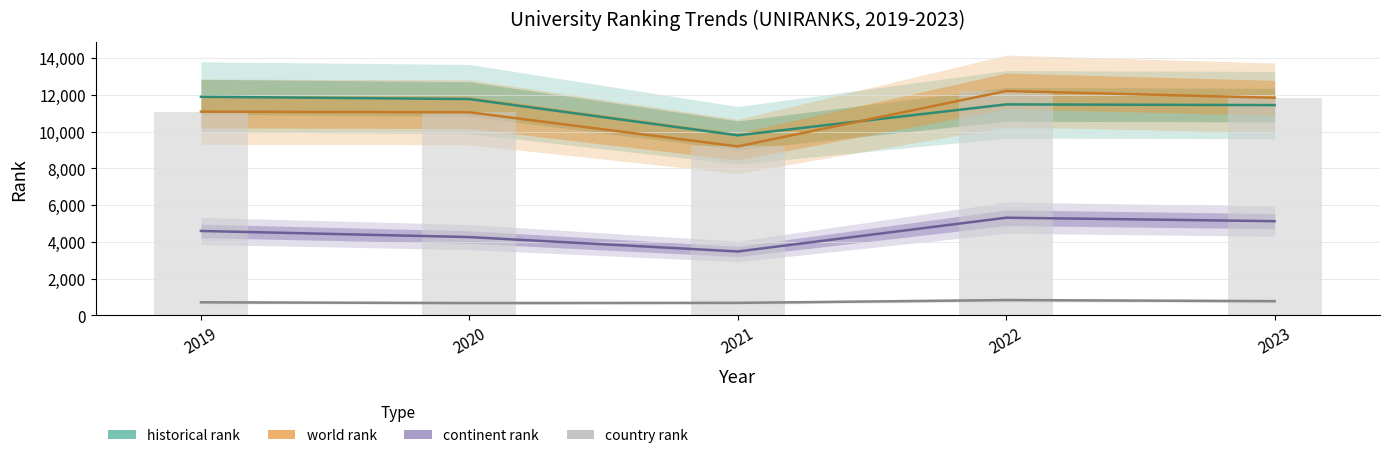

At which label does country rank reach its minimum?

2020